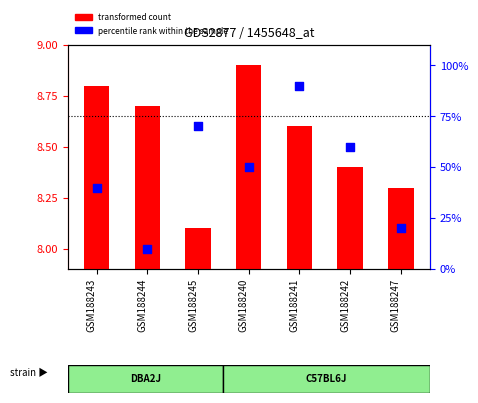

At how many categories does at least one series exceed 88?

1